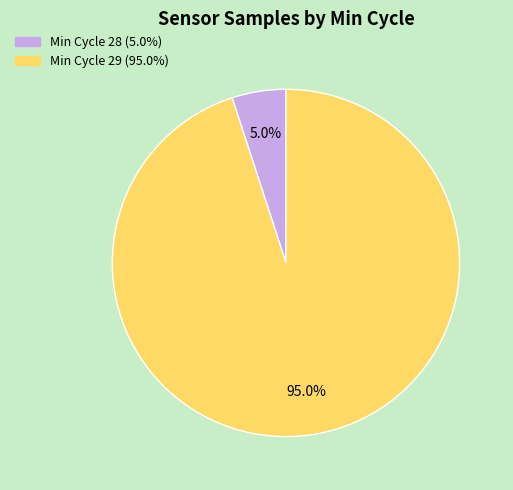

Is there any slice that represents more than half of the pie?

Yes